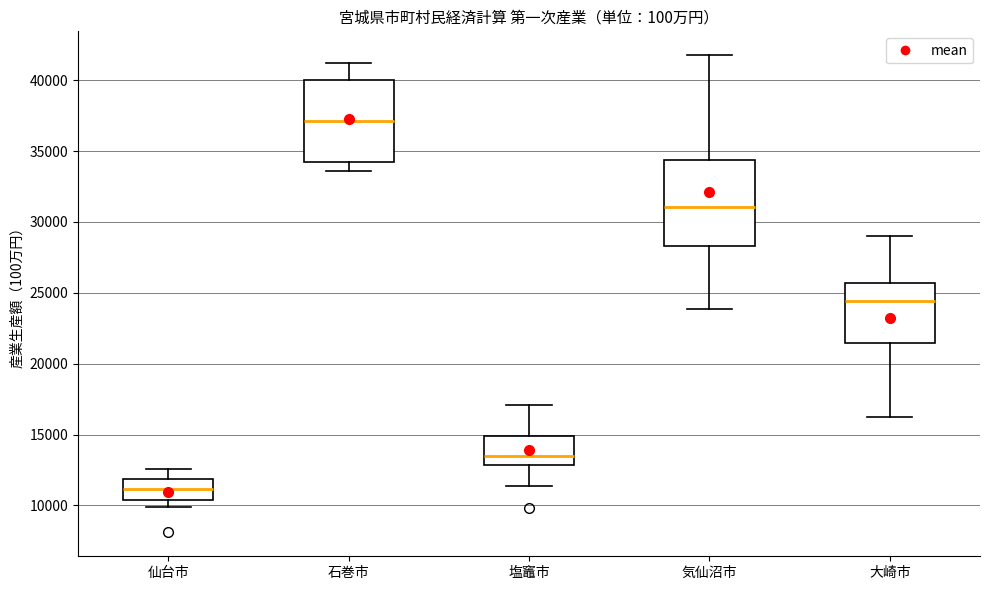

Where is the lower edge of the box for 大崎市 on the y-axis? The values are not printed on the chart, so give them approximately, as read against the axis.

21500